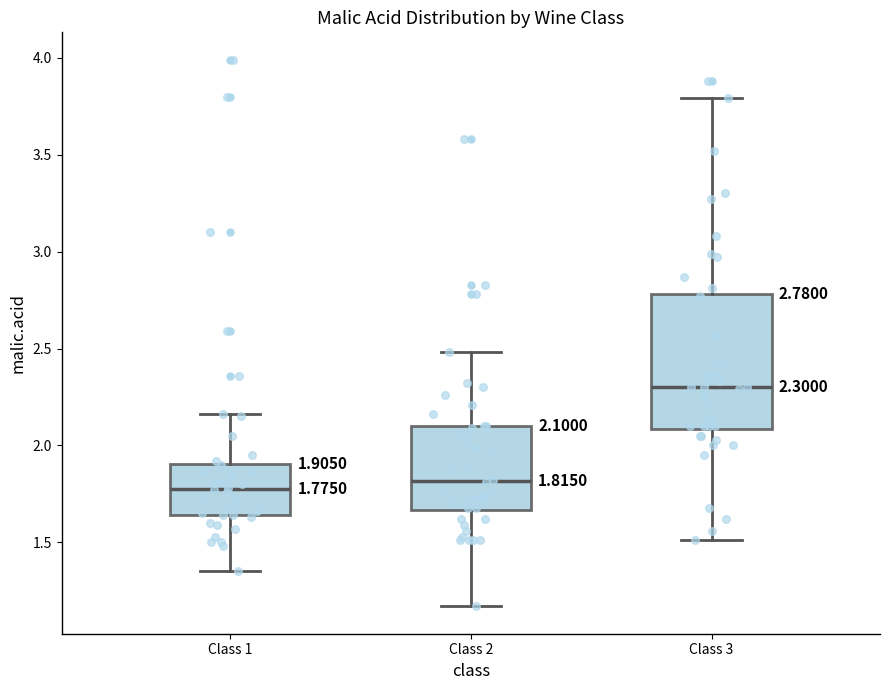

Which box's median line is the highest?

Class 3